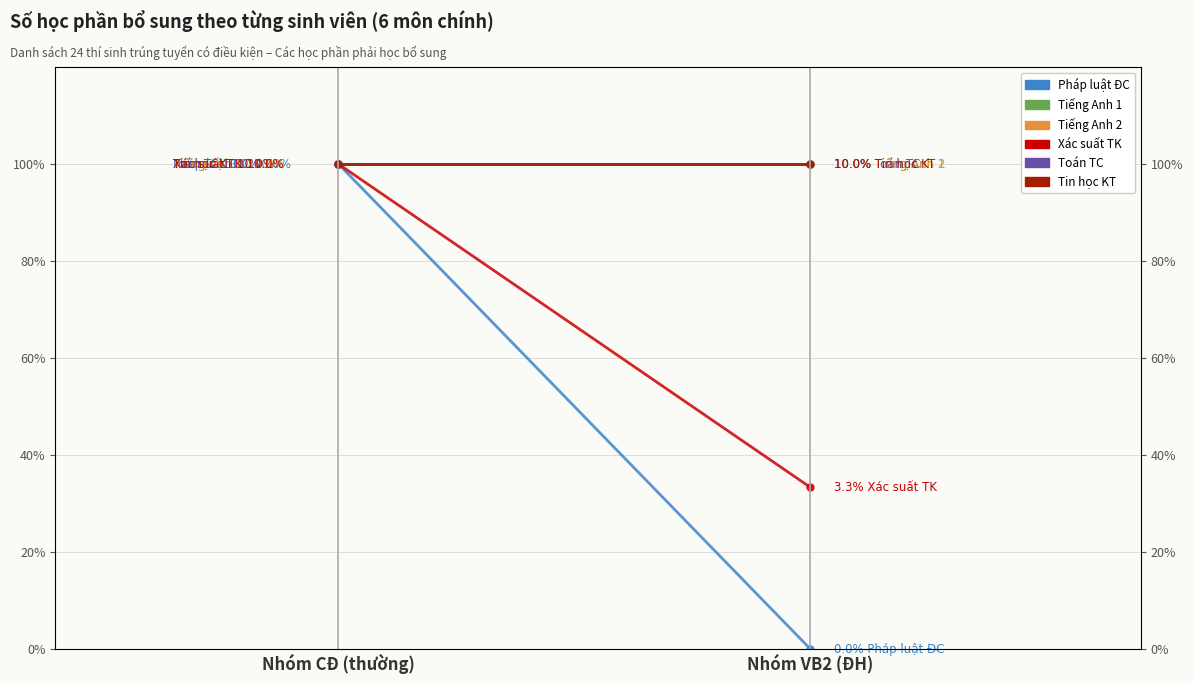

What are all the series names shown in the legend?

Pháp luật ĐC, Tiếng Anh 1, Tiếng Anh 2, Xác suất TK, Toán TC, Tin học KT